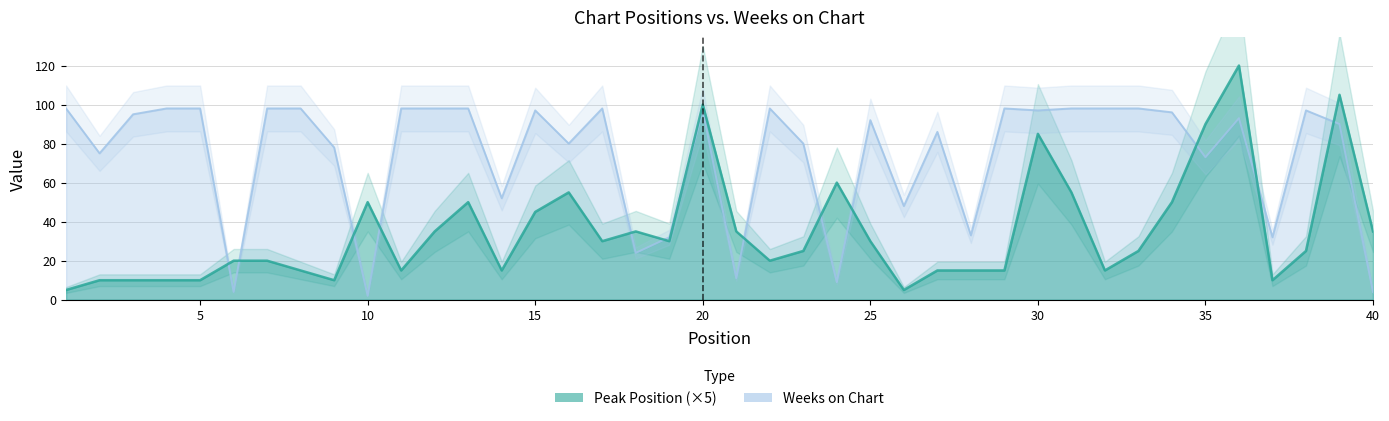

At which category is the sum across all series the highest?

36